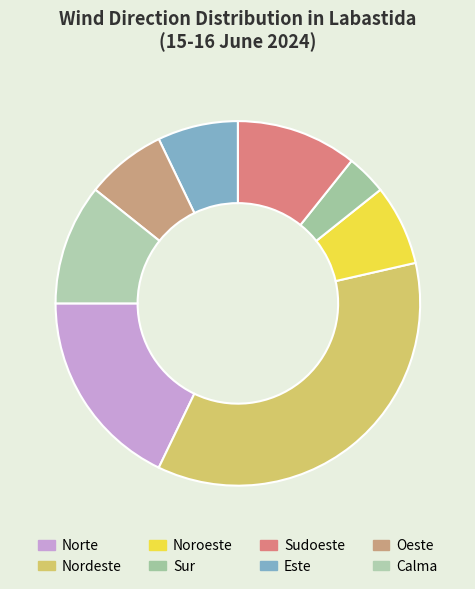

To the nearest percent, what is the average slice percentage?

12%